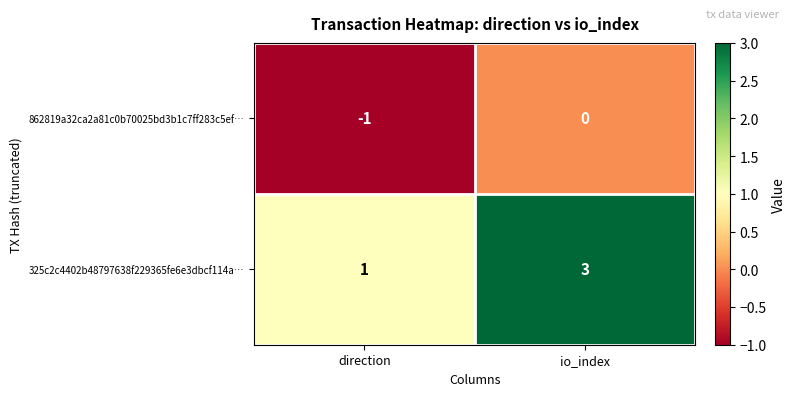

At how many categories does at least one series exceed 0?

2